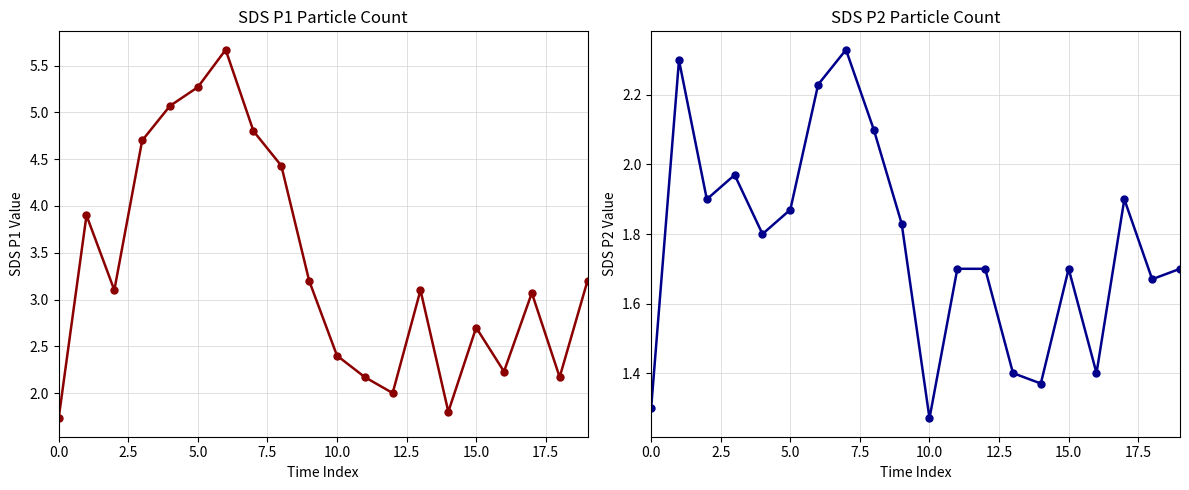

Reading left to right, extract all data points from this chart.

SDS_P1: 1.7	3.9	3.1	4.7	5.1	5.3	5.7	4.8	4.4	3.2	2.4	2.2	2.0	3.1	1.8	2.7	2.2	3.1	2.2	3.2
SDS_P2: 1.3	2.3	1.9	2.0	1.8	1.9	2.2	2.3	2.1	1.8	1.3	1.7	1.7	1.4	1.4	1.7	1.4	1.9	1.7	1.7